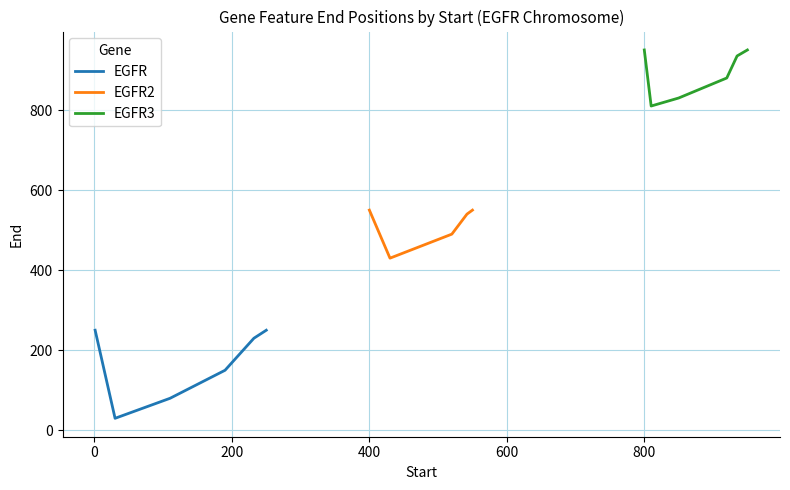

What is the maximum value for EGFR?

250